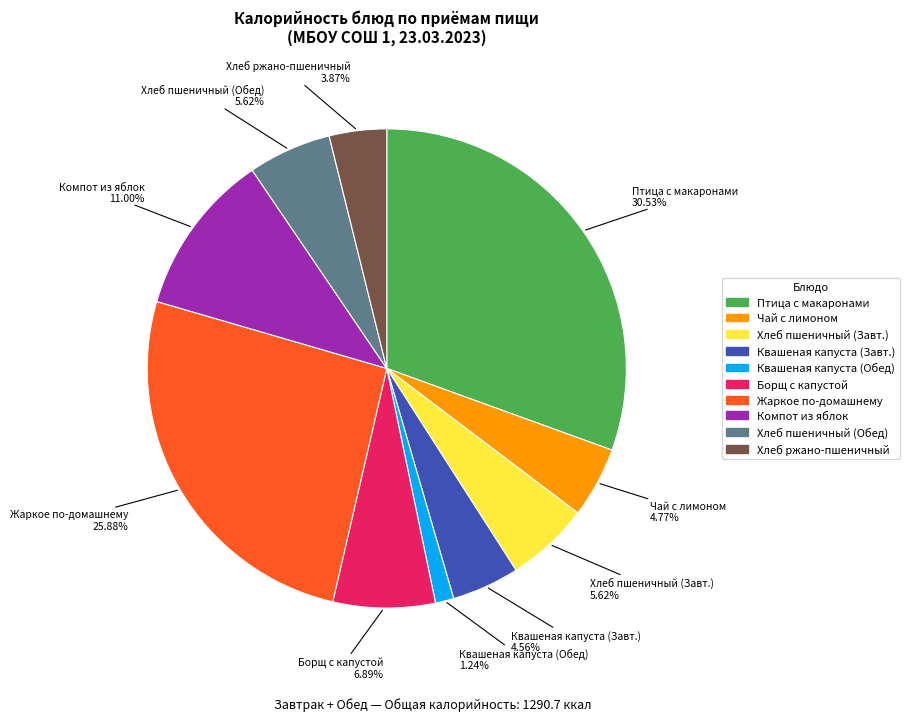

Is there any slice that represents more than half of the pie?

No